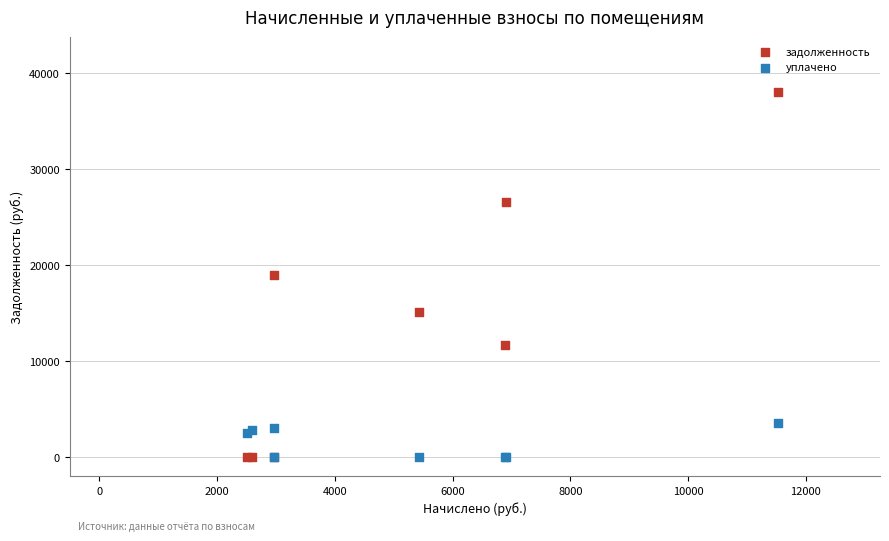

What are all the series names shown in the legend?

задолженность, уплачено